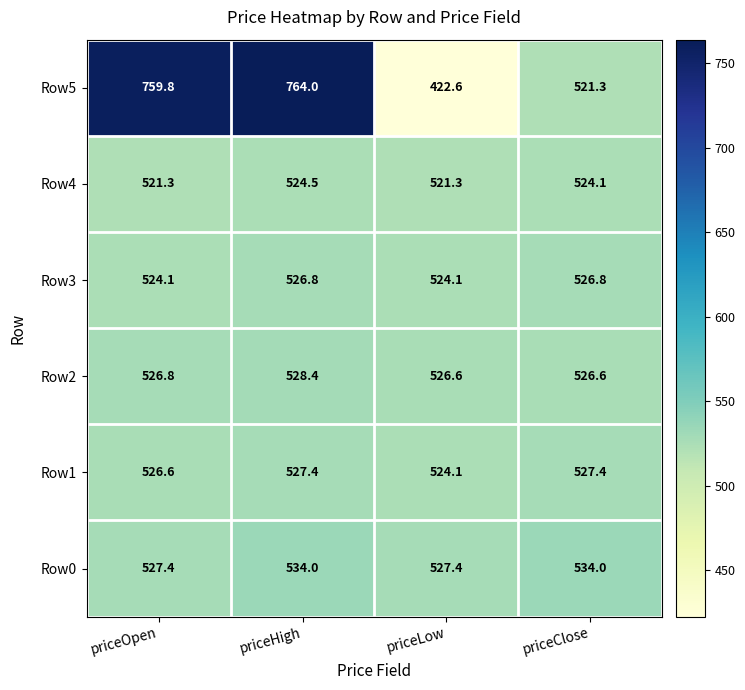

At which label does Row5 first exceed 759?

priceOpen